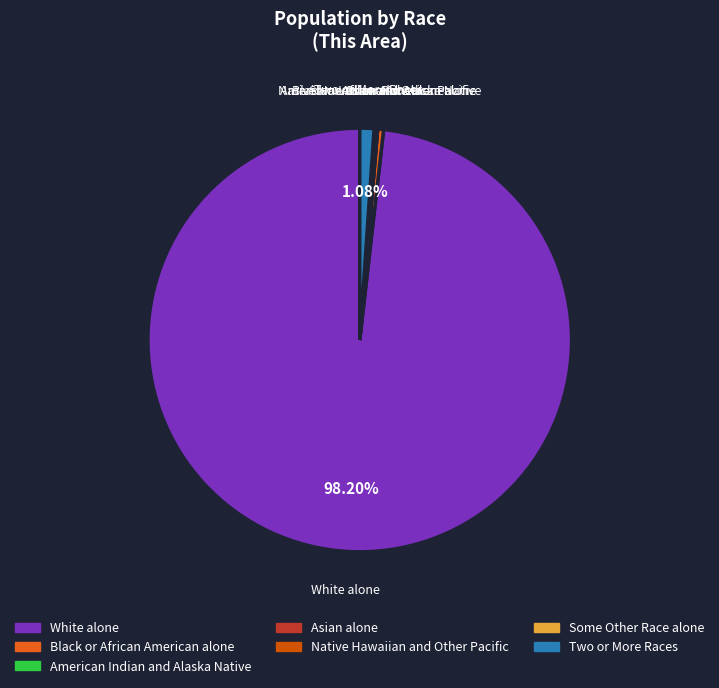

Which category has the biggest portion of the pie?

White alone